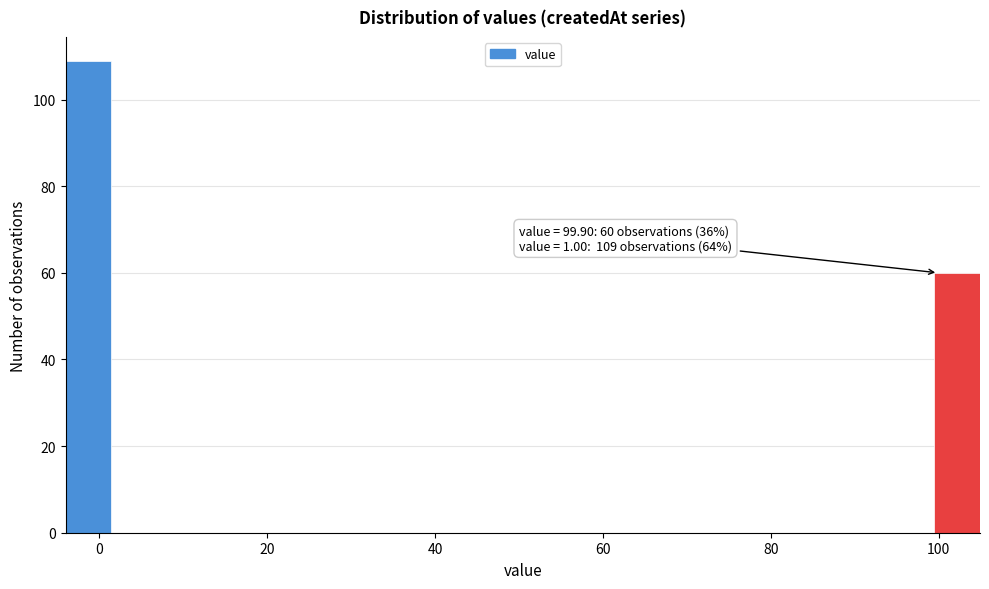

Read against the x-axis, roughly where is the centre of the tallest bar?

-2